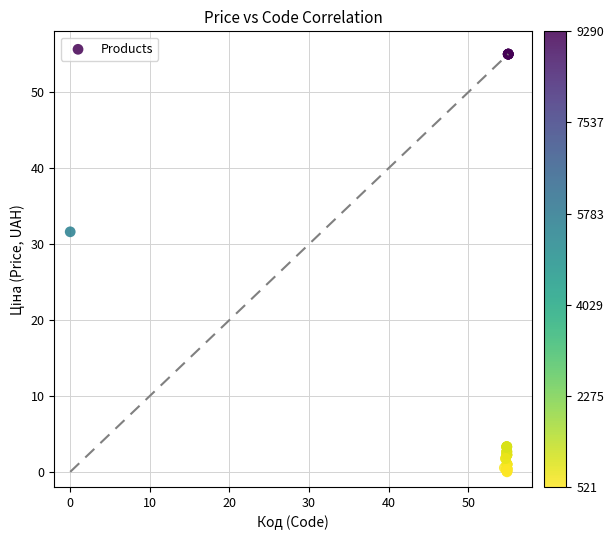

What Y value in the scatter plot is closest to 27?

31.6